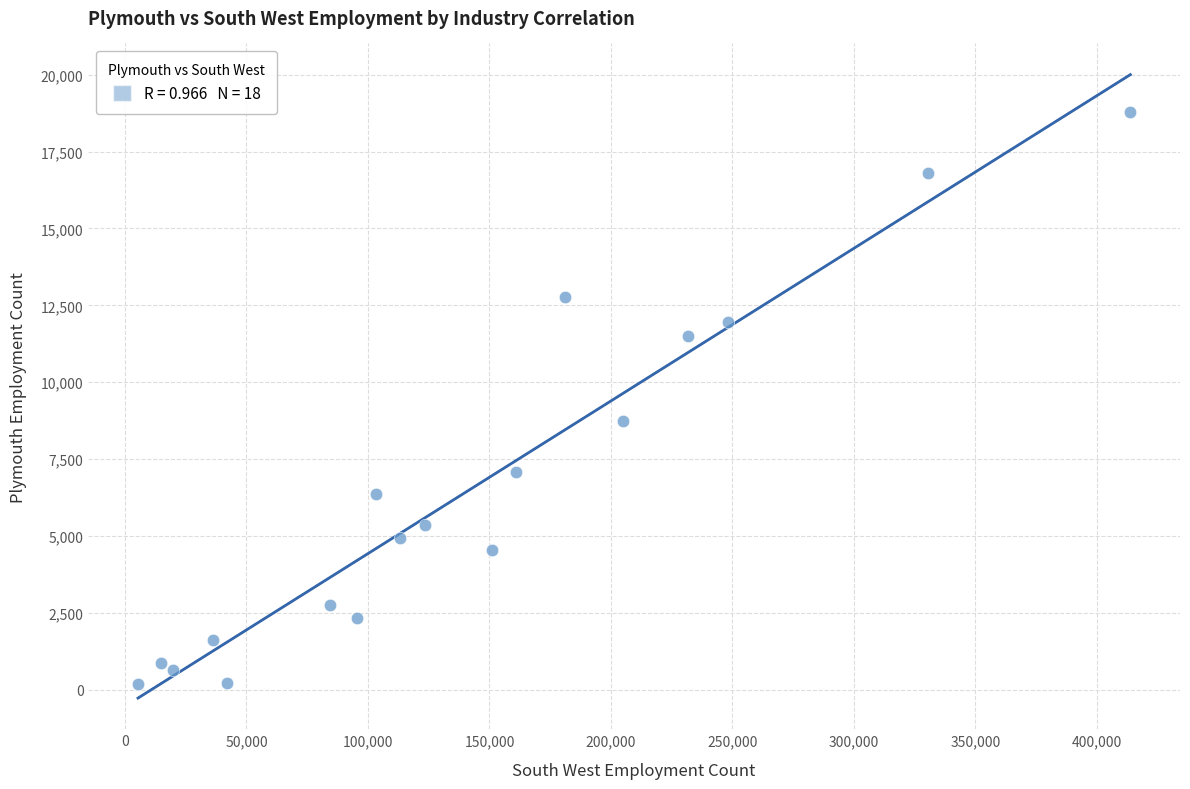

What Y value in the scatter plot is closest to 9492?

8733